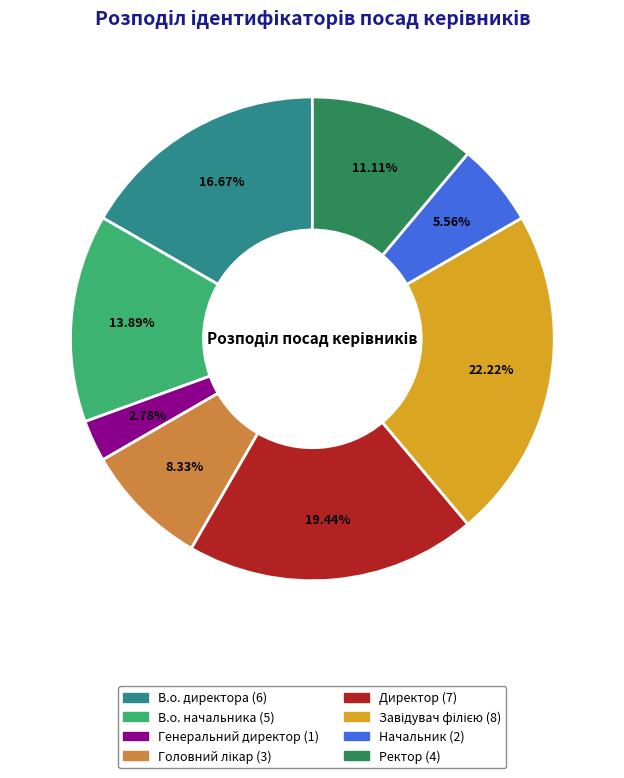

How many segments does this pie chart have?

8